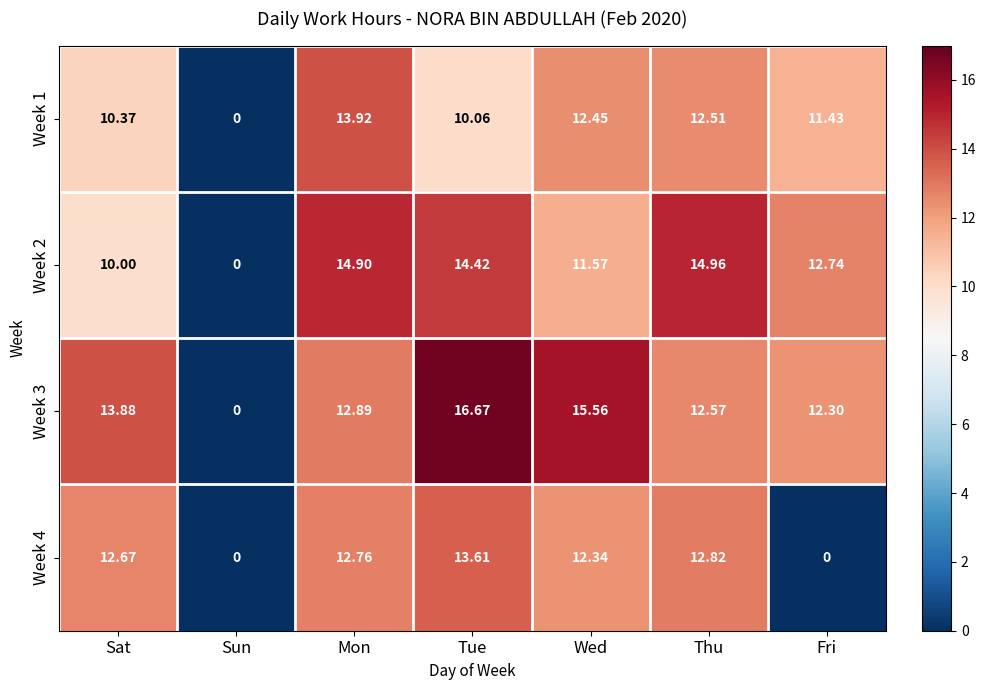

At which category is the sum across all series the highest?

Tue